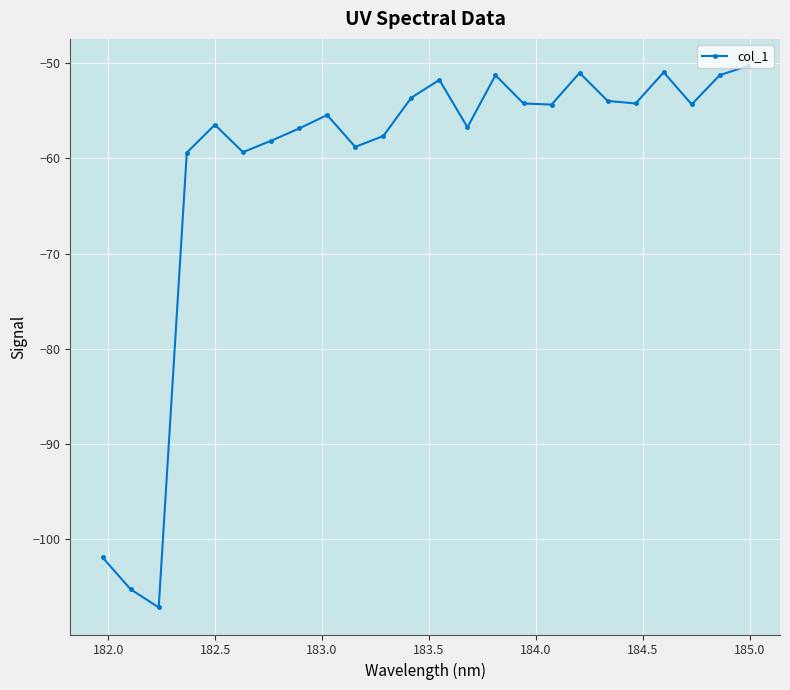

What is the average value?

-61.0